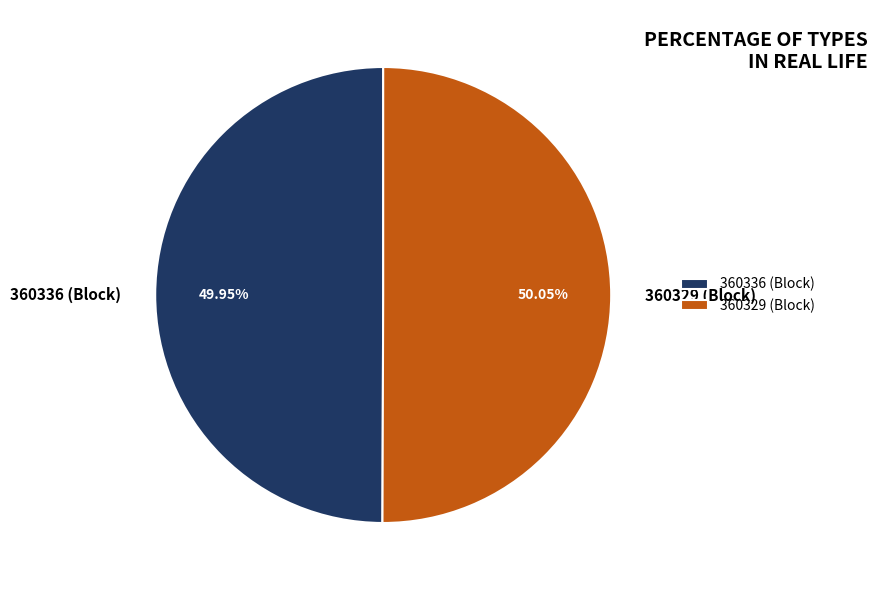

To the nearest percent, what is the difference between the 360336 and 360329 slice percentages?

0%